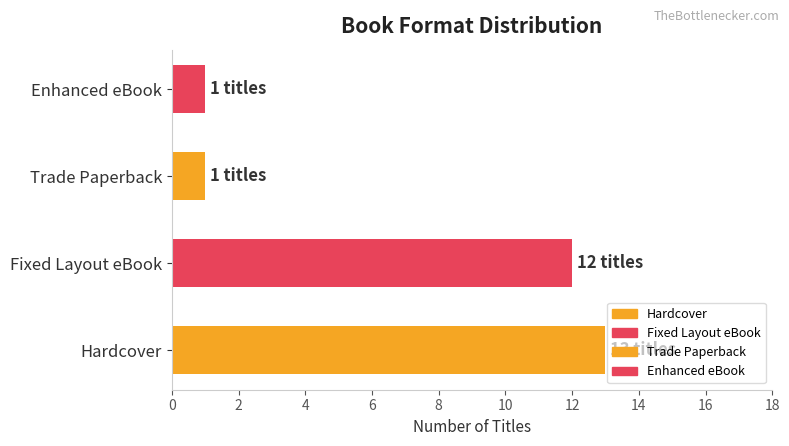

What is the difference between the maximum and minimum values?

12